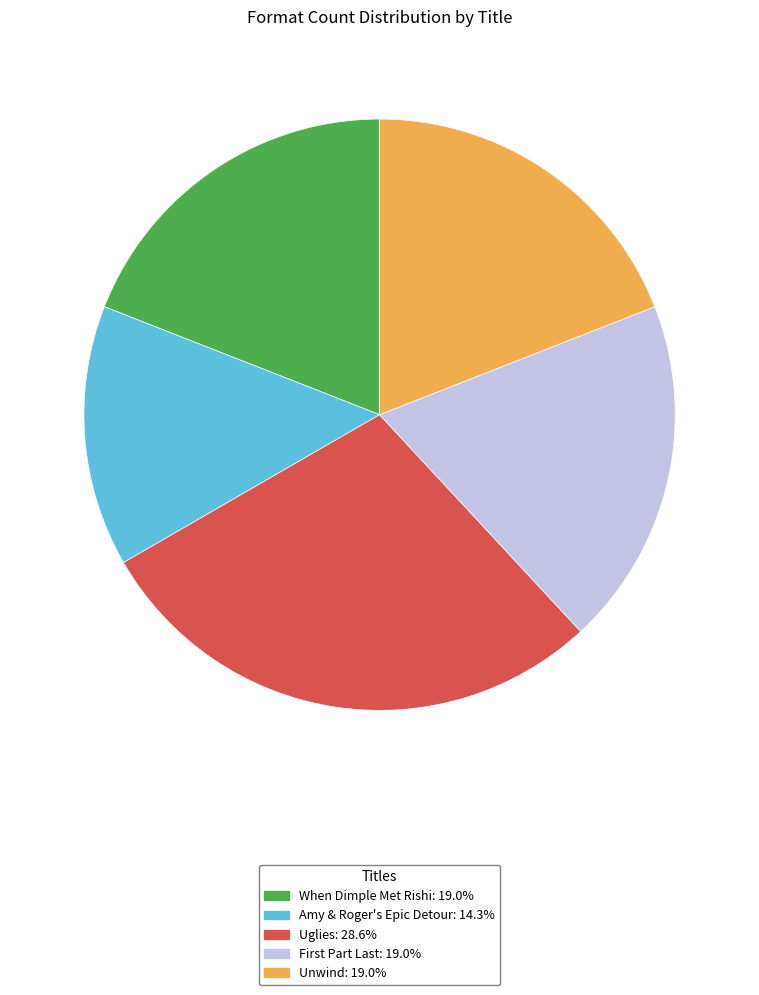

What is the smallest slice in the pie chart?

Amy & Roger's Epic Detour